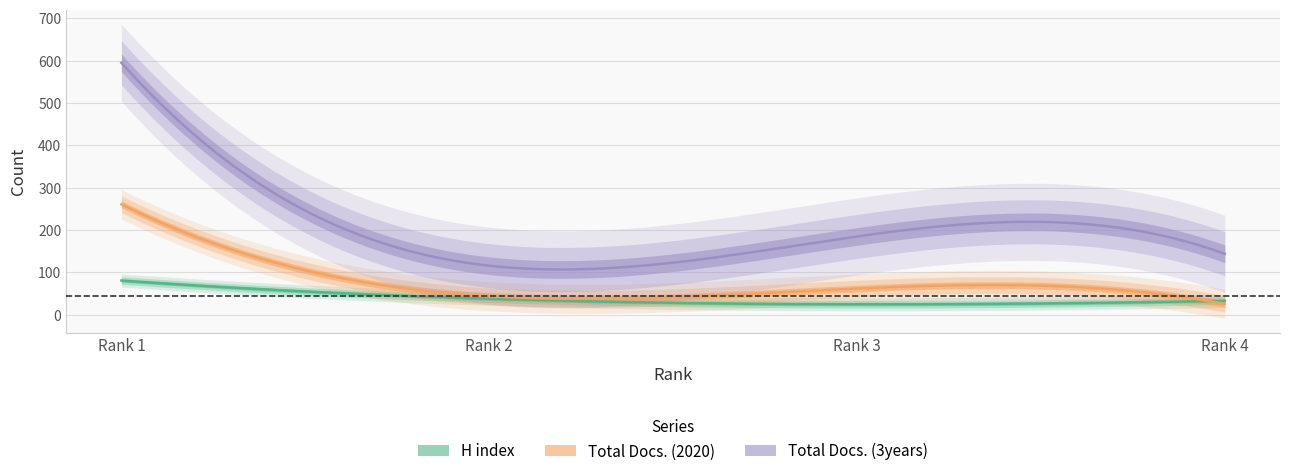

Which category has the highest value across all series?

Rank 1